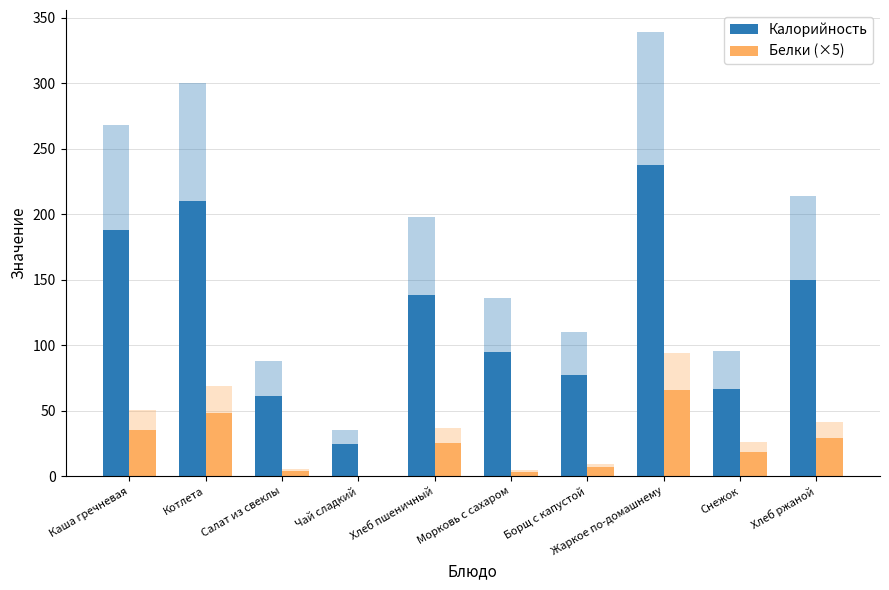

Which series changed the most between Котлета and Чай сладкий?

Калорийность